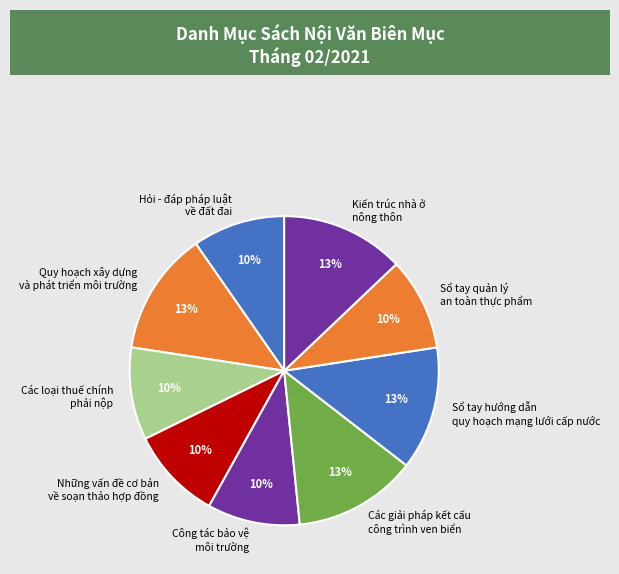

Is the sum of Sổ tay quản lý an toàn thực phẩm and Kiến trúc nhà ở nông thôn greater than half?

No